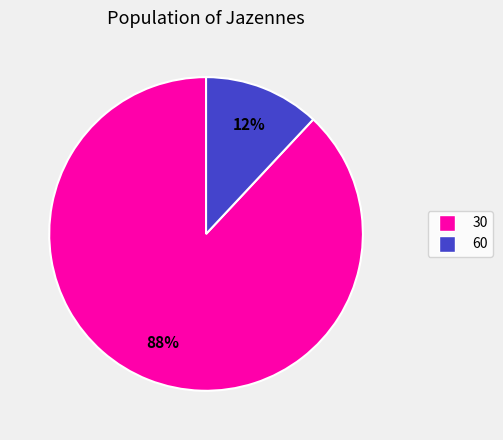

How many segments does this pie chart have?

2